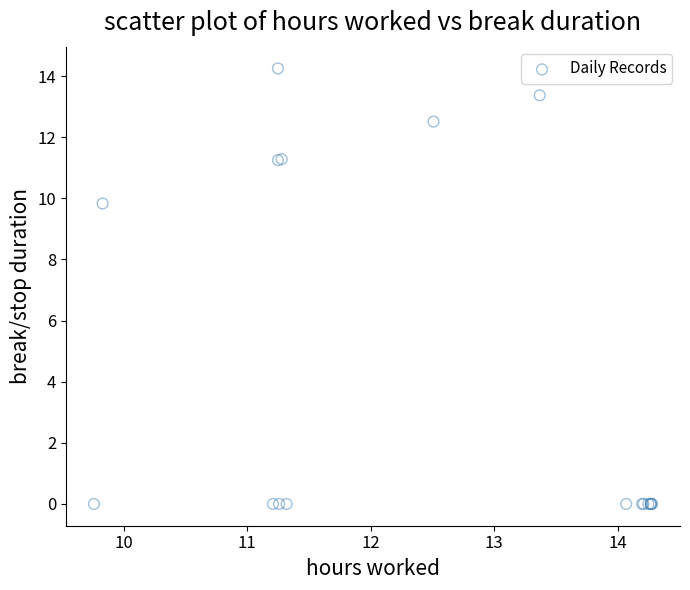

What Y value in the scatter plot is closest to 7?

9.8